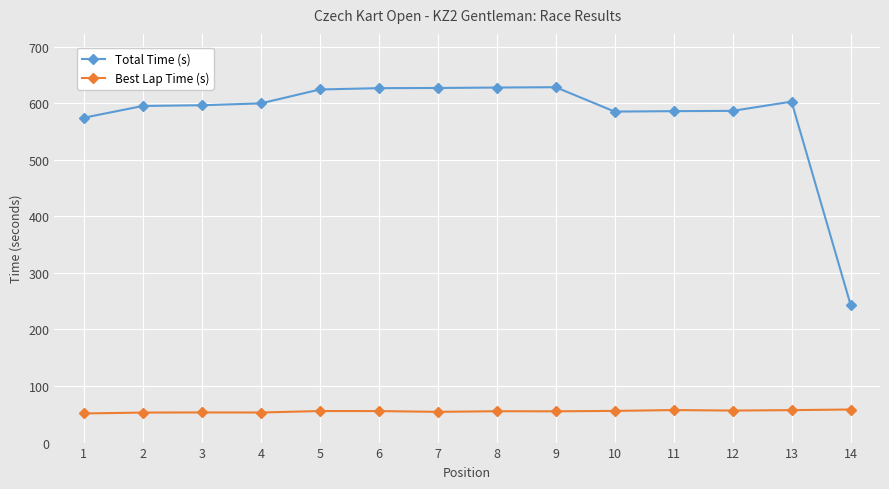

True or false: Best Lap Time (s) and Total Time (s) cross at least once.

False